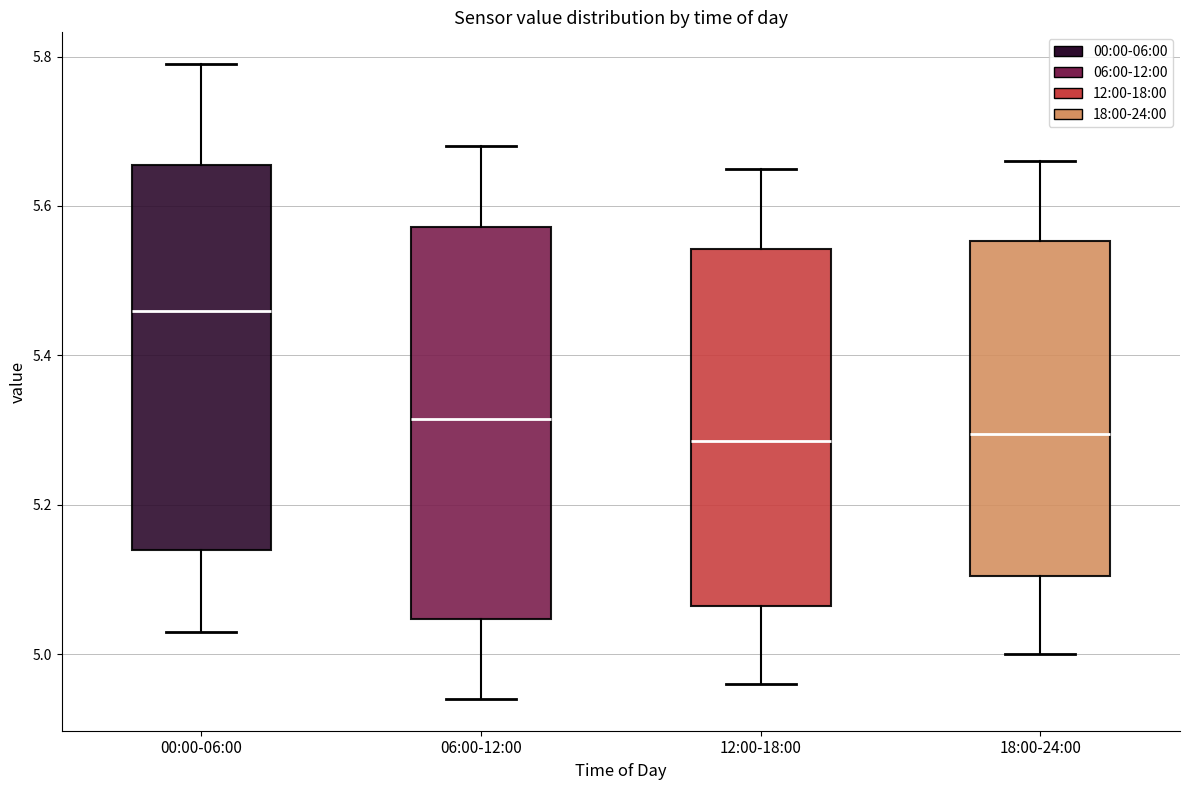

Where does the upper whisker of the box for 06:00-12:00 end on the y-axis? The values are not printed on the chart, so give them approximately, as read against the axis.

5.68